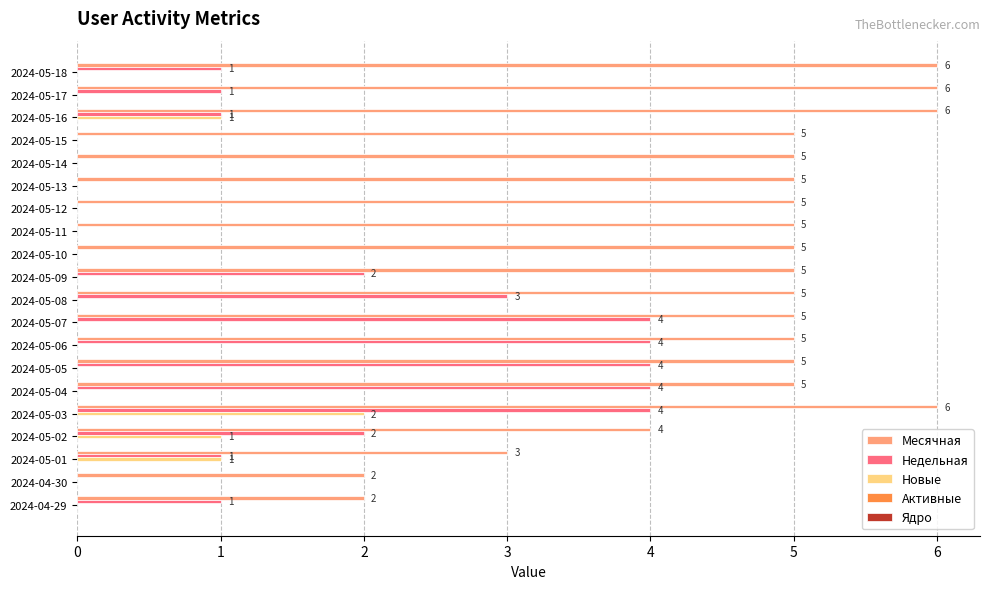

True or false: Новые has a value of 1 at 2024-05-17.

False